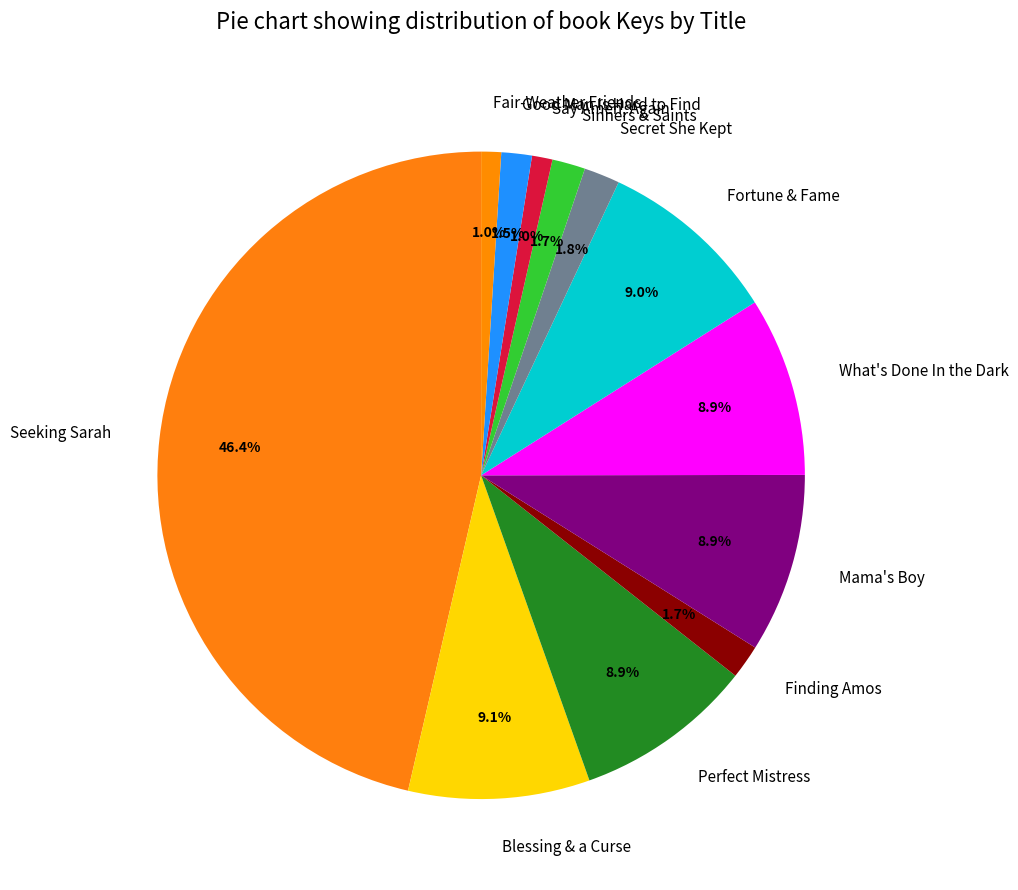

Is Fortune & Fame the majority of the pie?

No